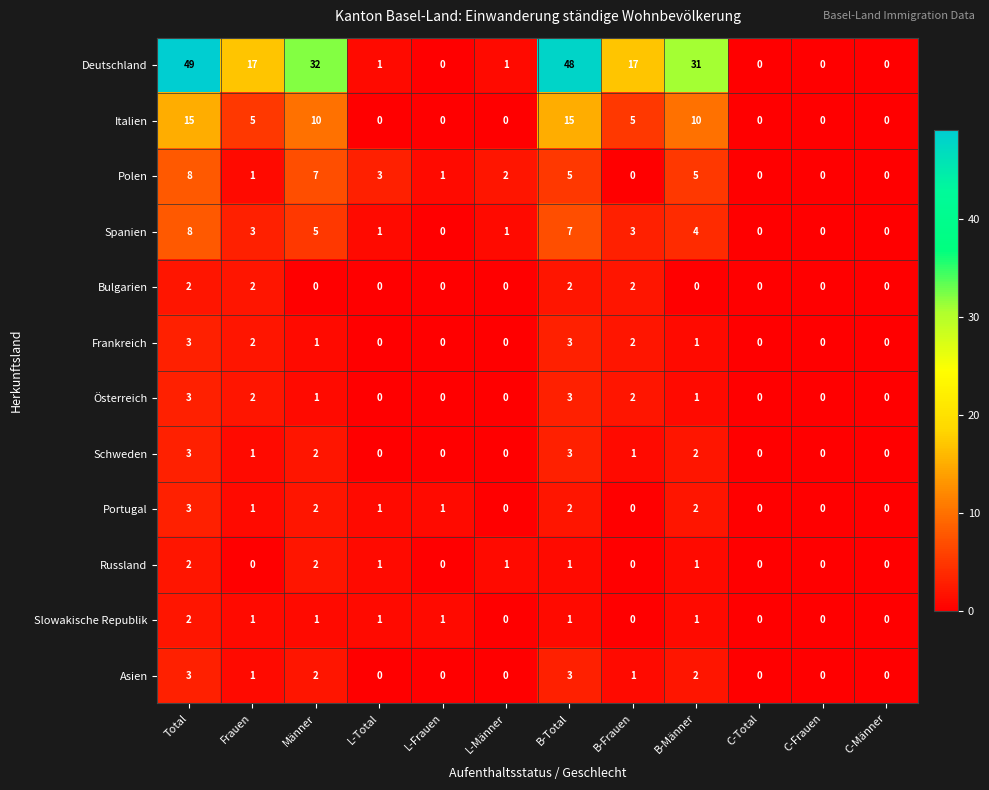

What is the difference between the highest and lowest values at L-Männer?

2